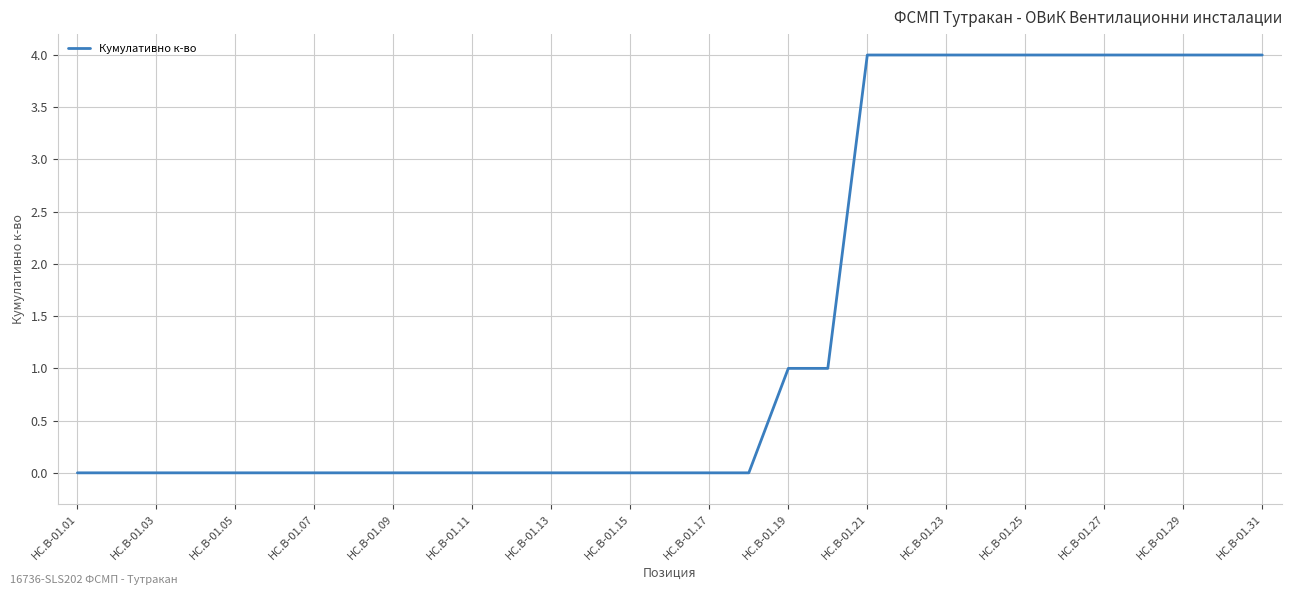

What is the maximum value shown in the chart?

4